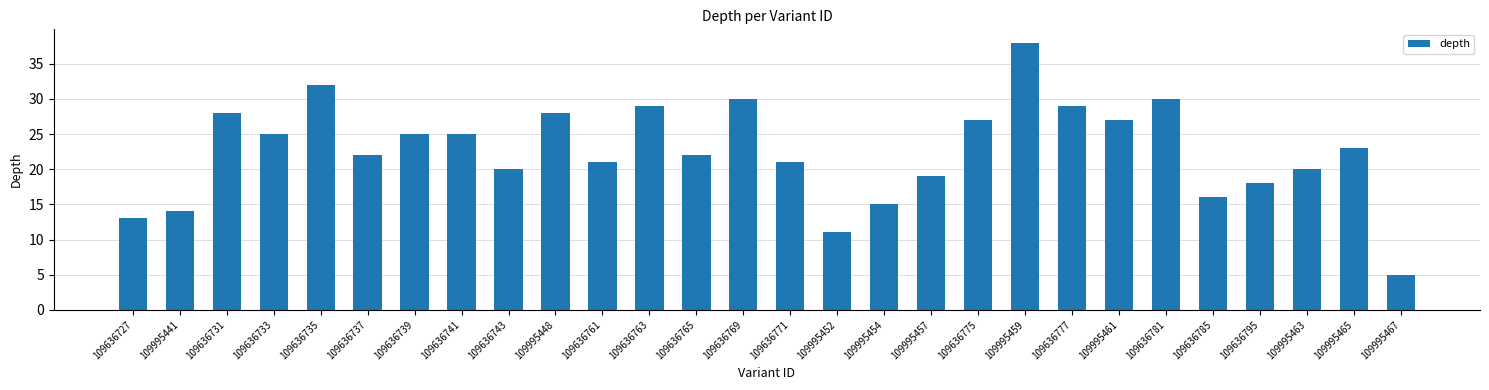

Read the value at 109636785.

16